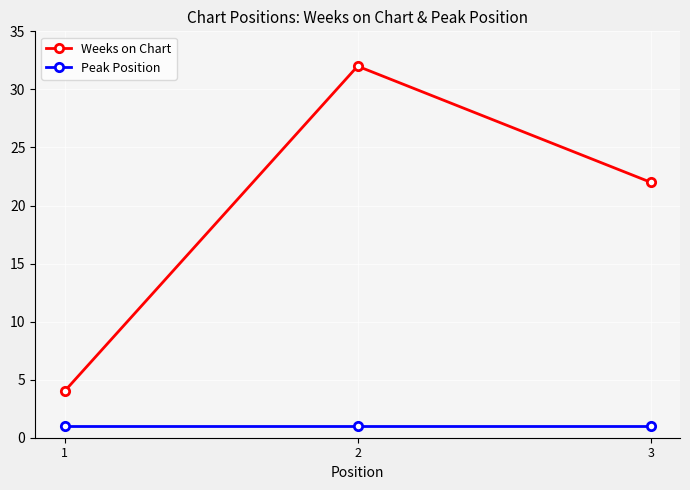

Reading left to right, list all the values displayed in this chart.

Weeks on Chart: 4	32	22
Peak Position: 1	1	1